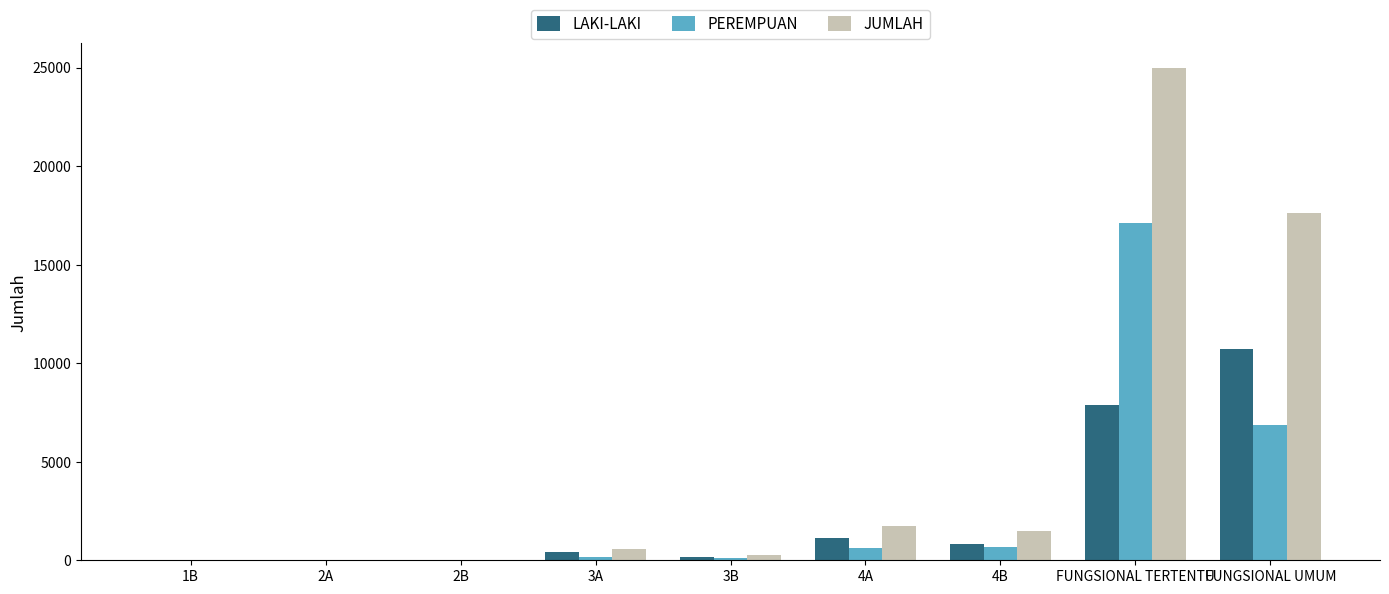

Are the bars horizontal?

No